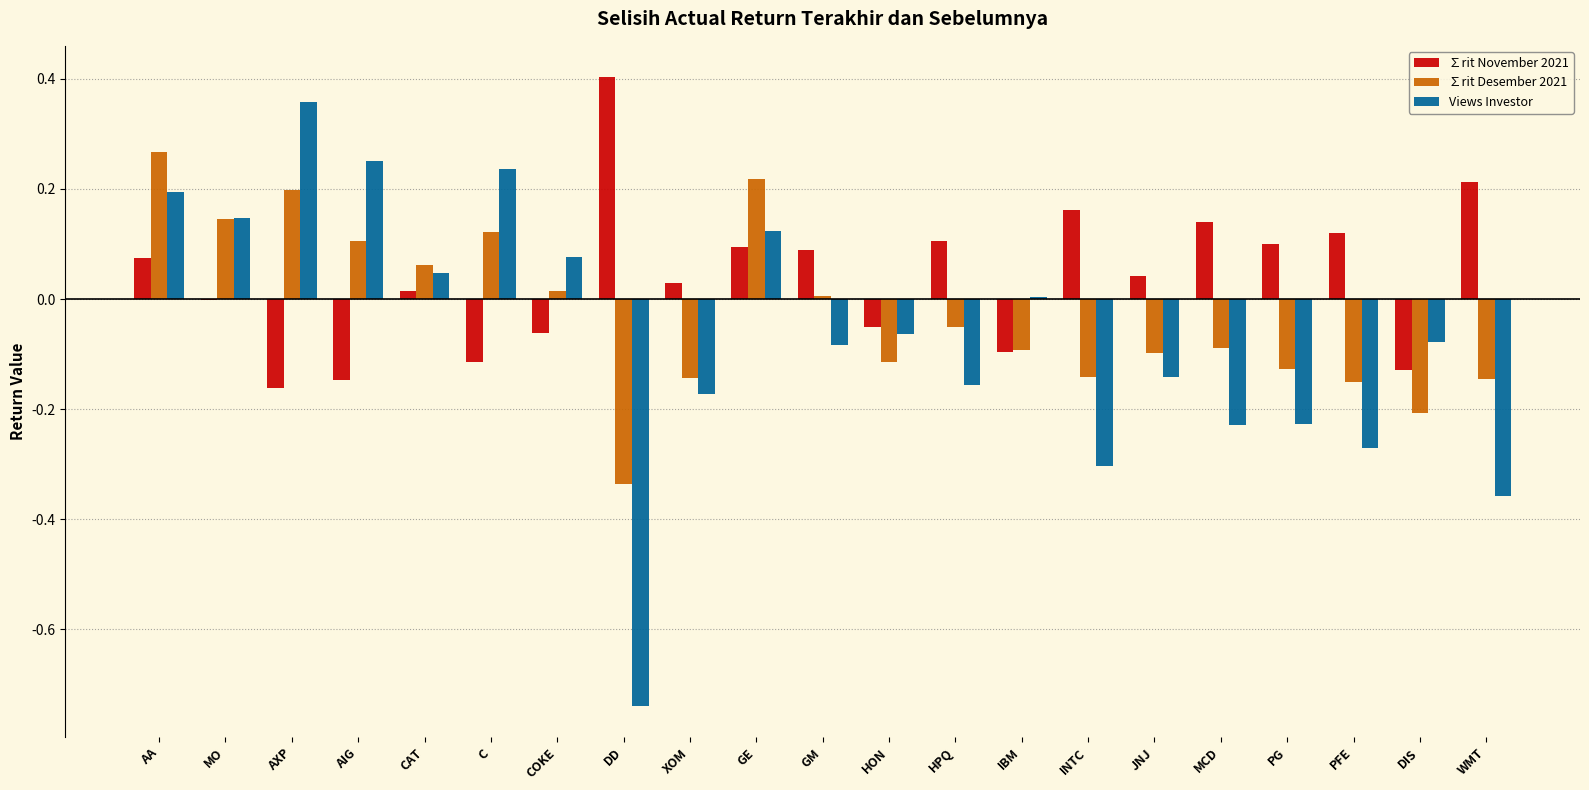

Which series has the largest total across all categories?

∑rit November 2021